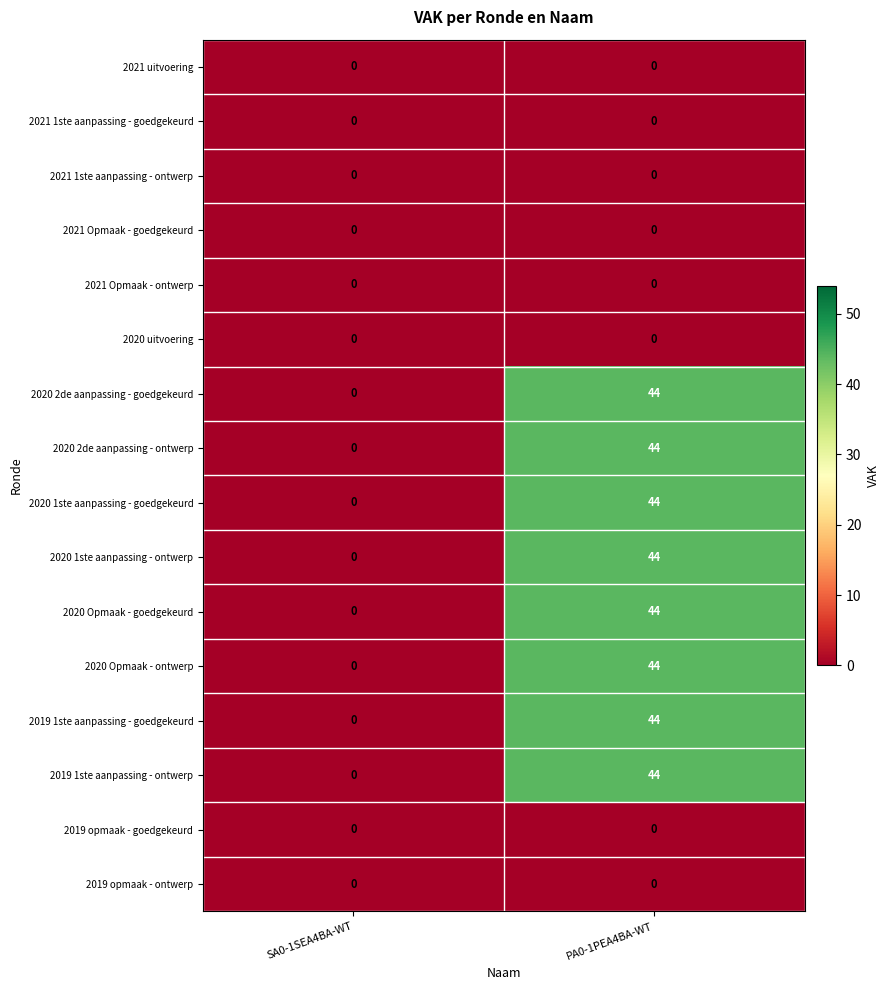

Which label corresponds to the largest value in the chart?

PA0-1PEA4BA-WT